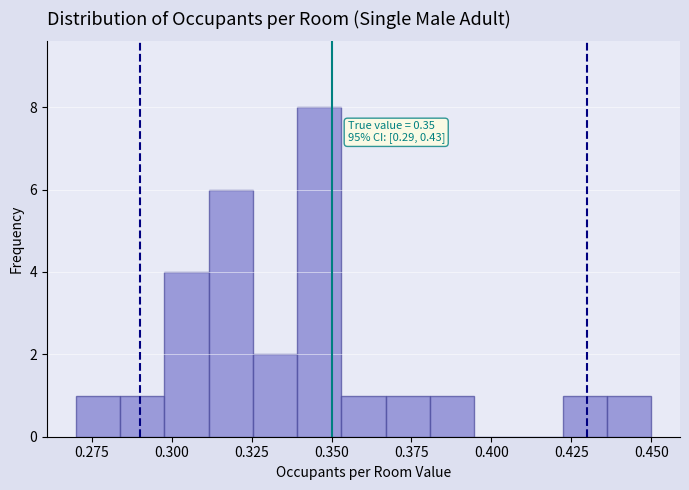

Around what value on the x-axis is the tallest bar? Give the approximate position of its centre, as read against the axis.

0.345